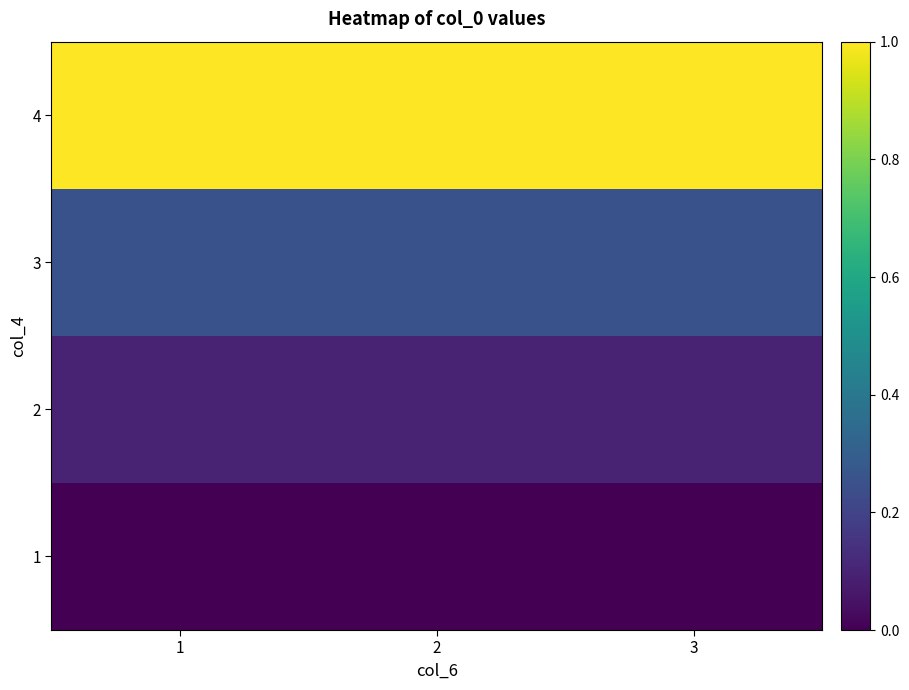

Reading right to left, what are all the values shown in this chart?

1: 3=0.0	2=0.0	1=0.0
2: 3=0.1	2=0.1	1=0.1
3: 3=0.2	2=0.2	1=0.2
4: 3=1.0	2=1.0	1=1.0